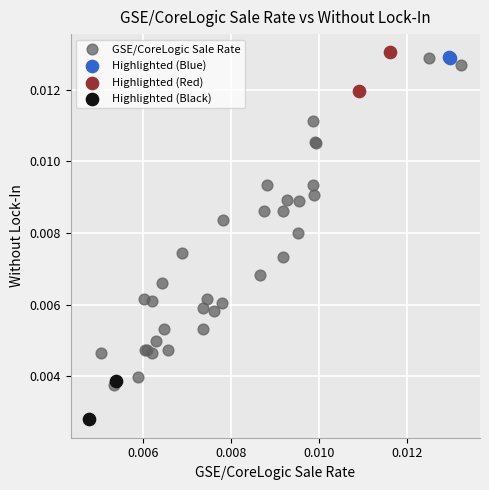

What are all the series names shown in the legend?

GSE/CoreLogic Sale Rate, Highlighted (Blue), Highlighted (Red), Highlighted (Black)